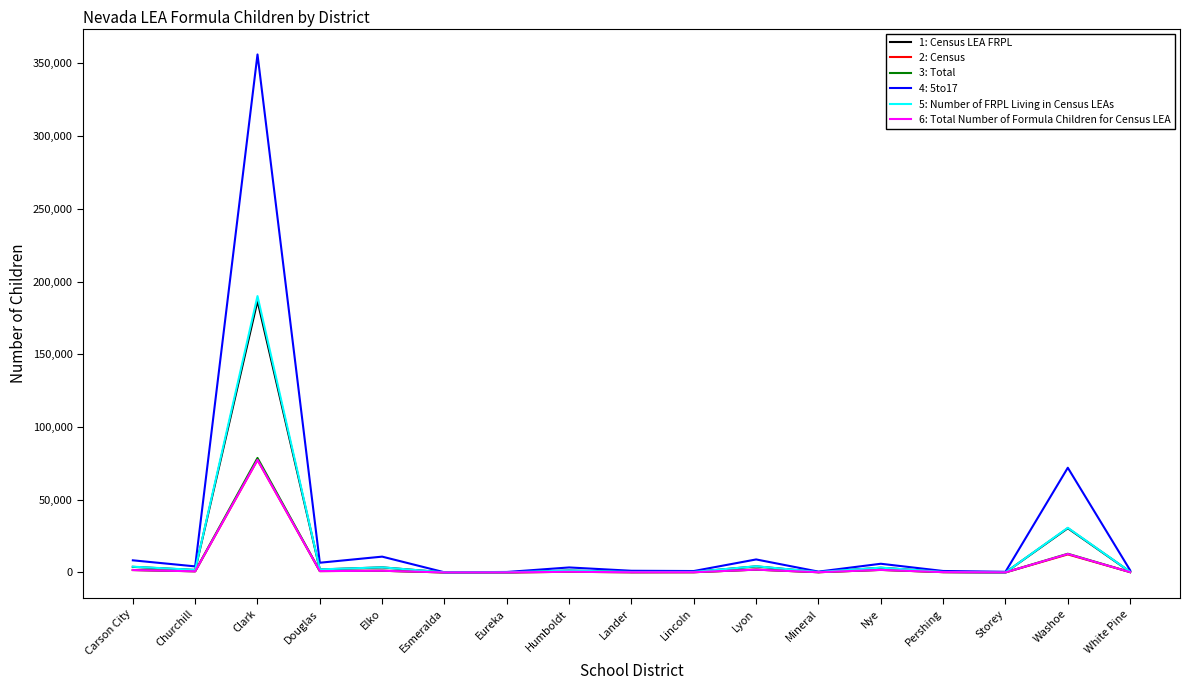

What is the total value across all series at Pershing?

2352